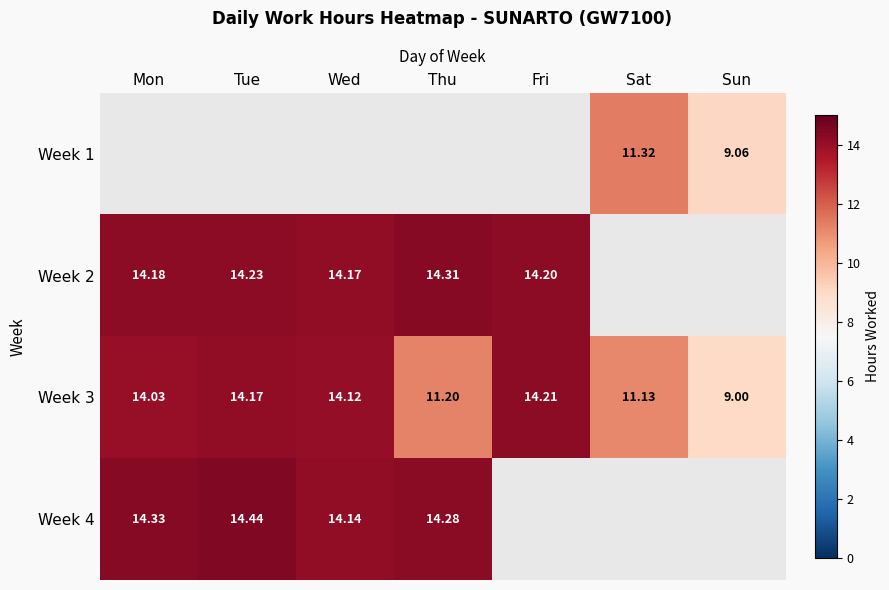

Which category has the lowest value in the Week 3 series?

Sun